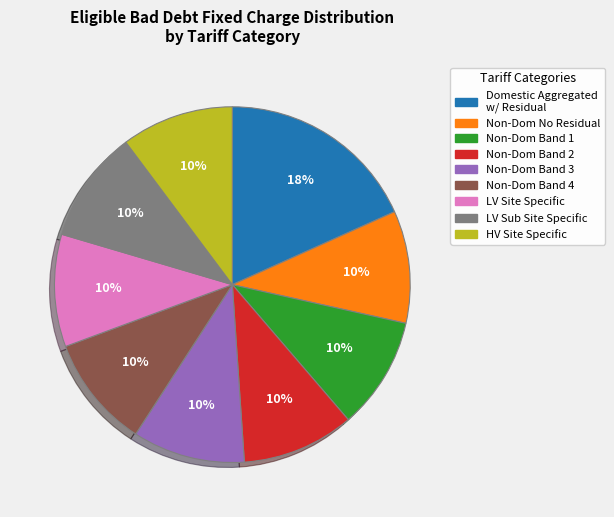

To the nearest percent, what is the difference between the largest and smallest slice percentages?

8%